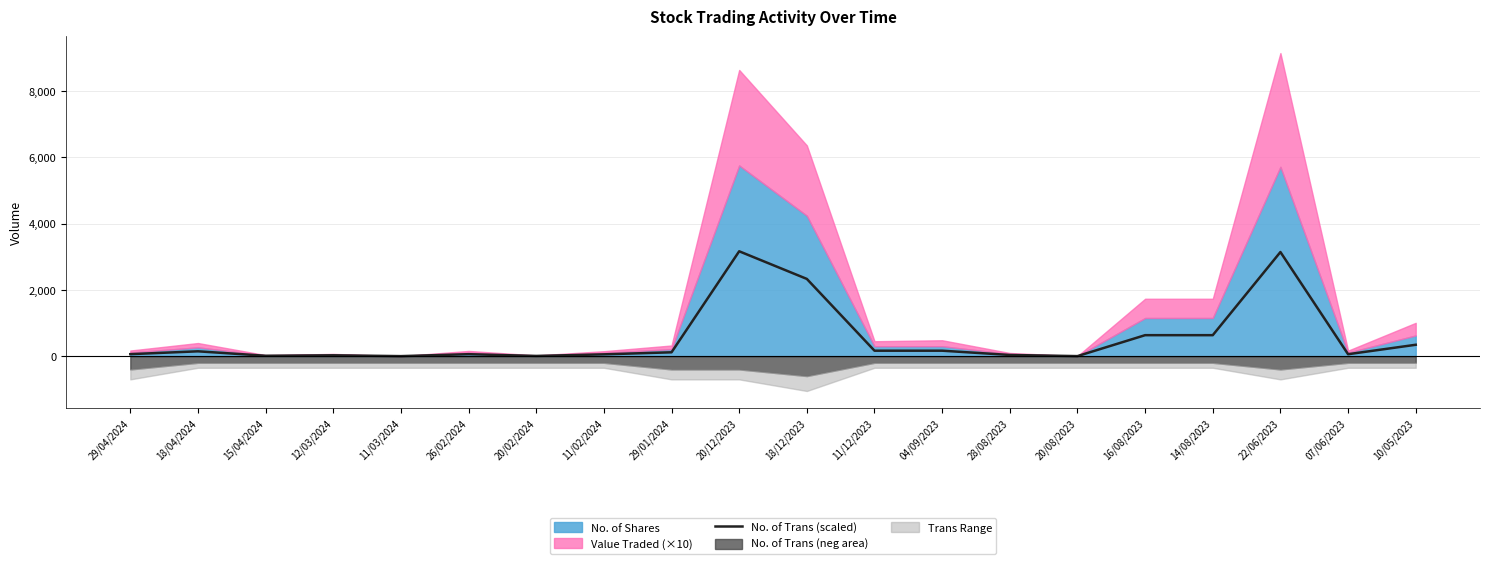

The value of No. of Trans (scaled) at 14/08/2023 is 633.1. True or false?

True